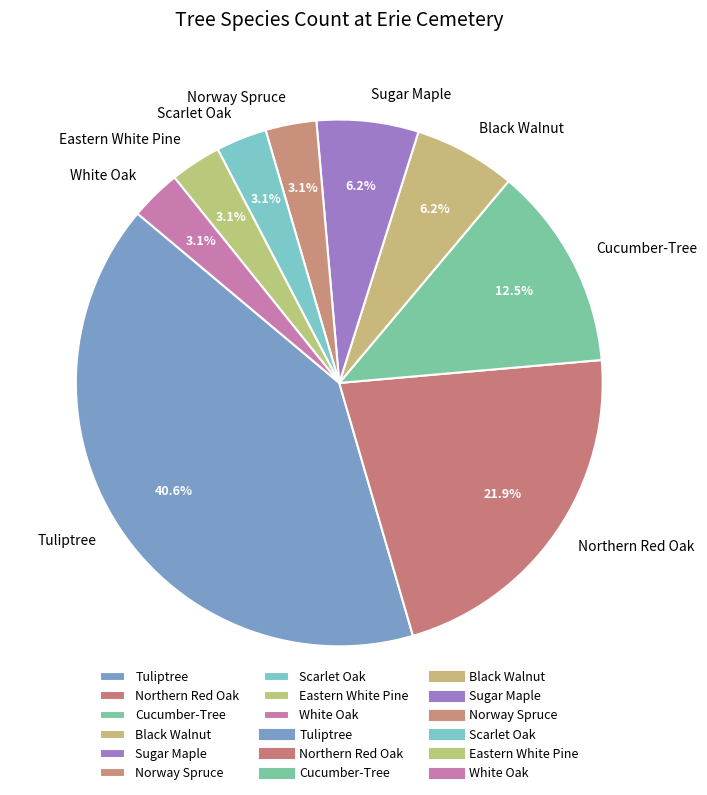

Which category has the biggest portion of the pie?

Tuliptree